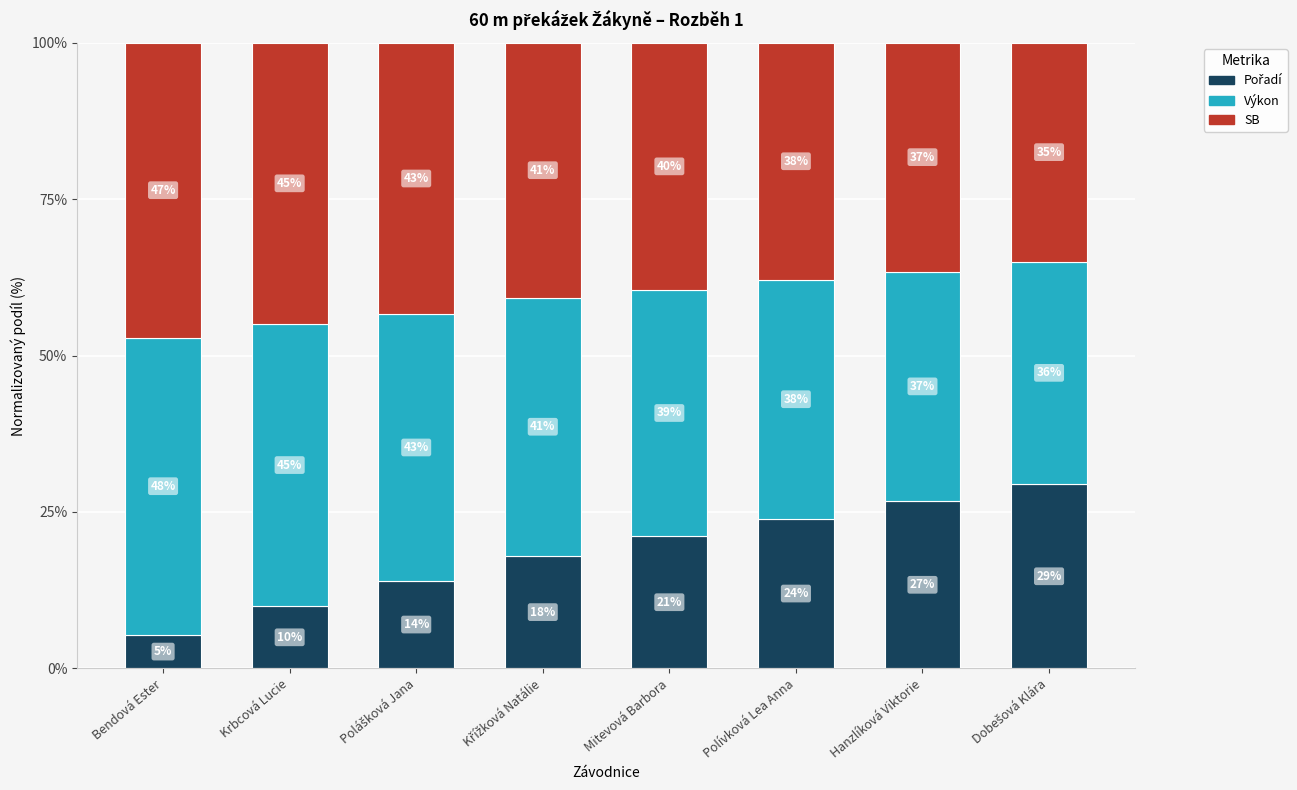

What is the sum of all SB values?

325.1